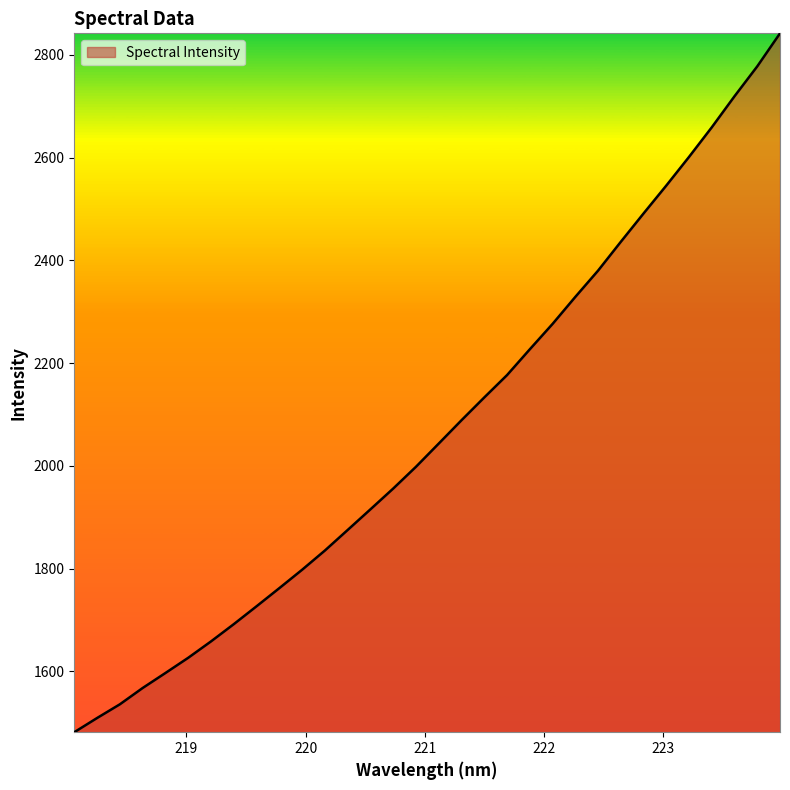

What is the difference between the maximum and minimum values?

1360.2